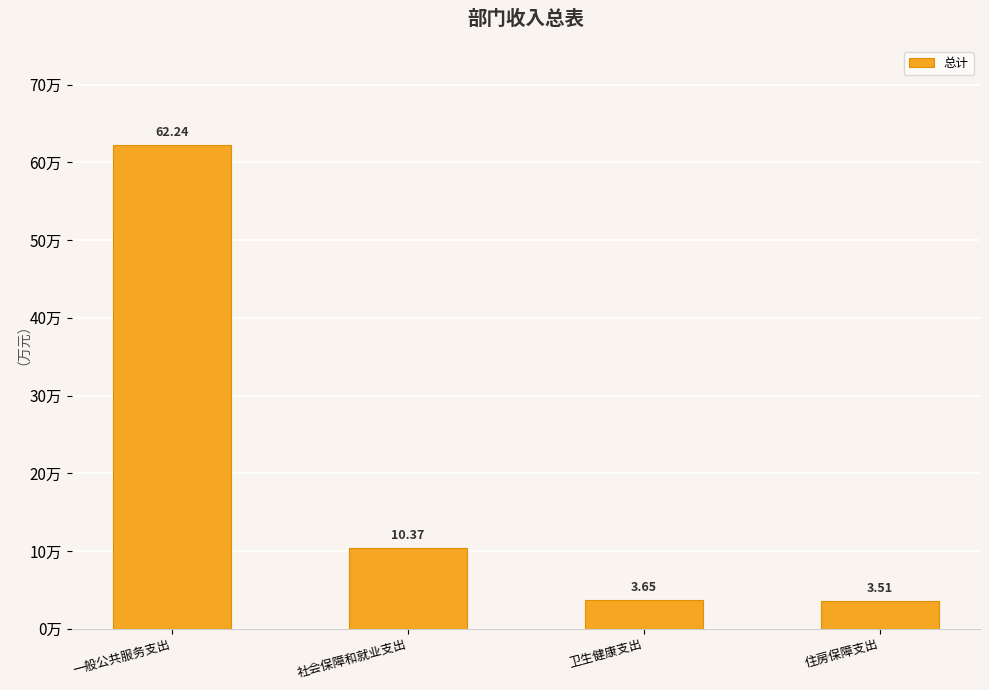

Does the chart contain any negative values?

No